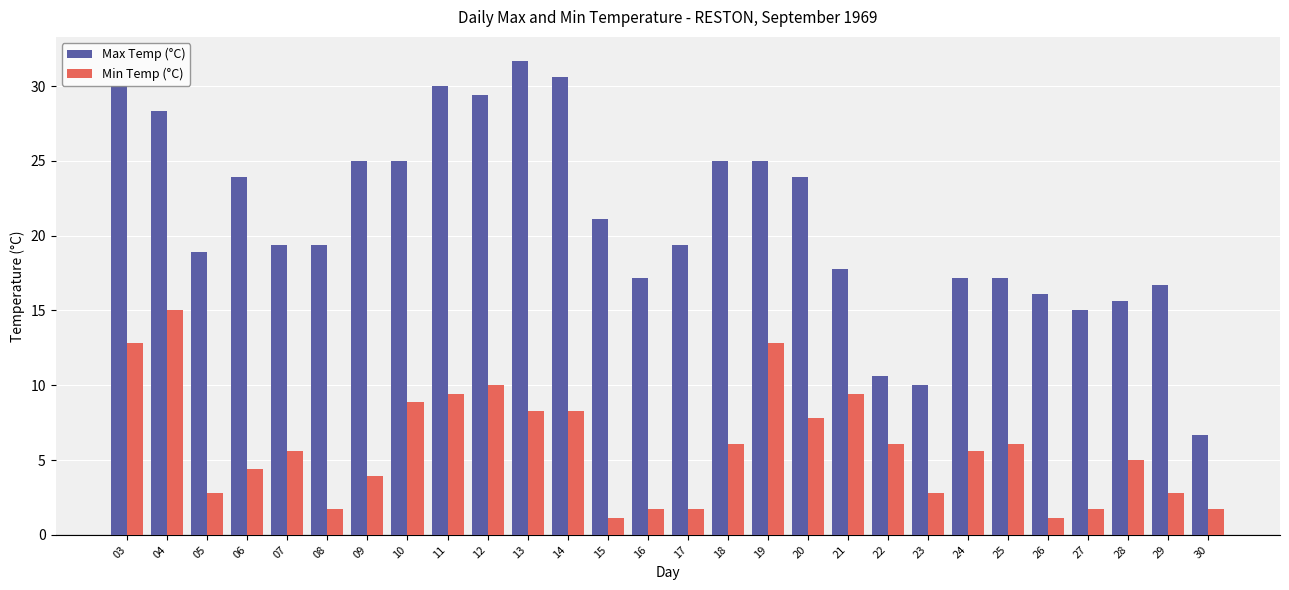

What is the sum of the Max Temp (°C) values at 26 and 04?

44.4